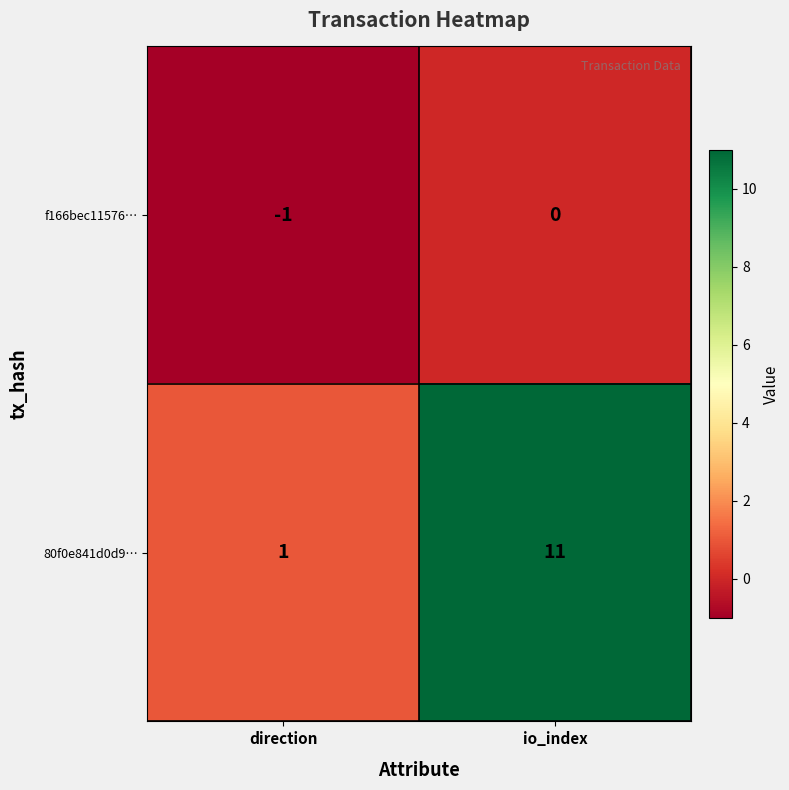

What is the highest value of the 80f0e841d0d9… series?

11